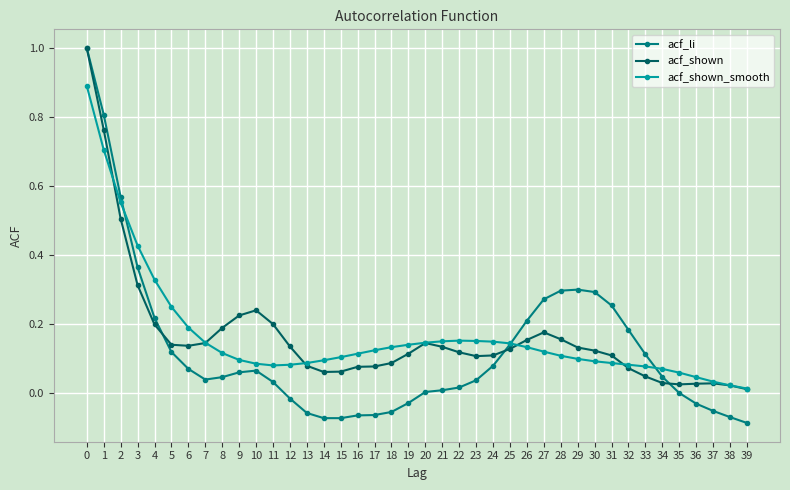

Is the value of acf_shown at 25 greater than the value of acf_li at 25?

No